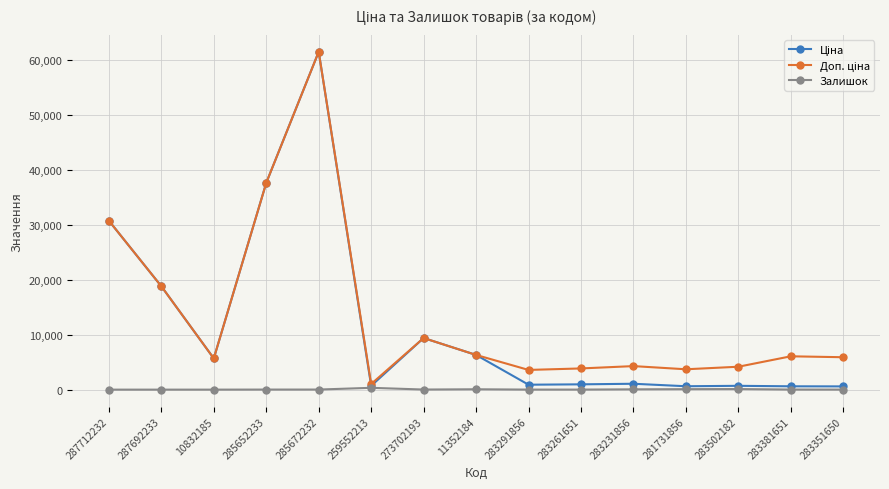

What is the spread (max minus min) of values at 283351650?

5886.2